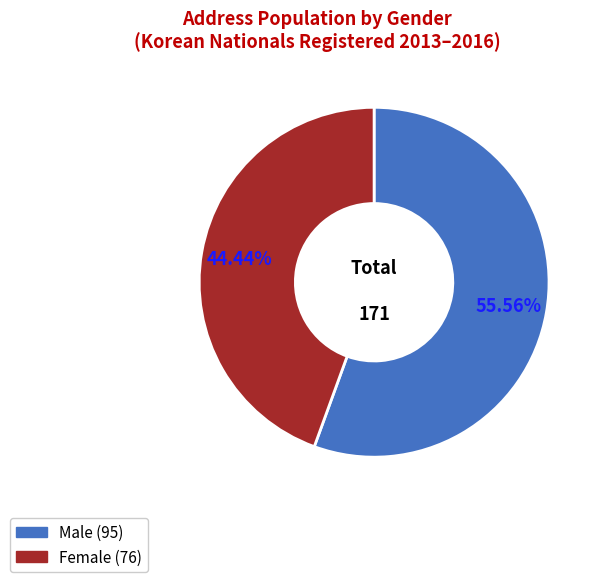

Is there a majority slice in this chart?

Yes